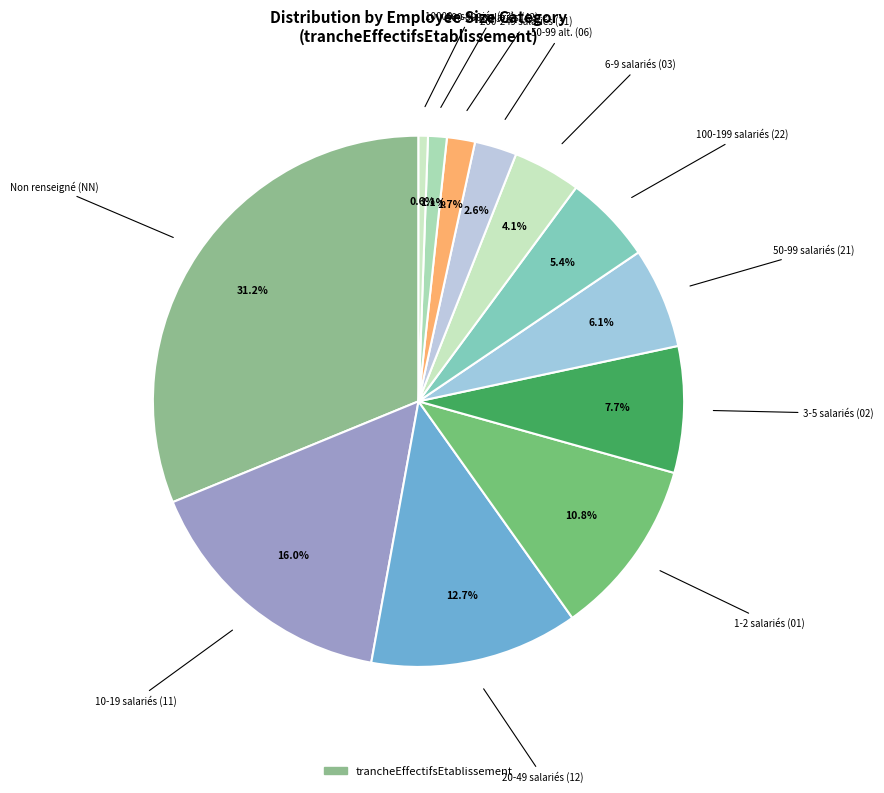

Which has a higher value, 6-9 salariés (03) or Non renseigné (NN)?

Non renseigné (NN)